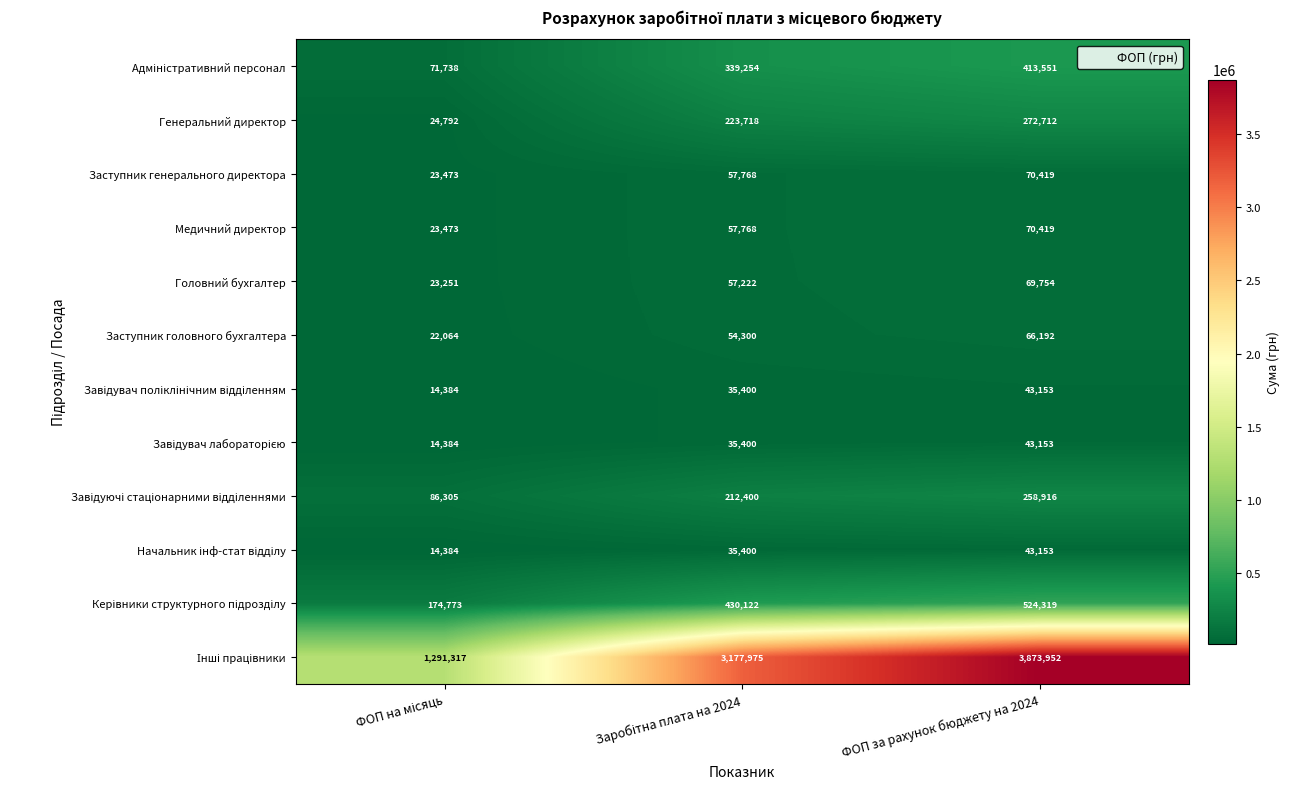

What is the spread (max minus min) of values at ФОП за рахунок бюджету на 2024?

3830799